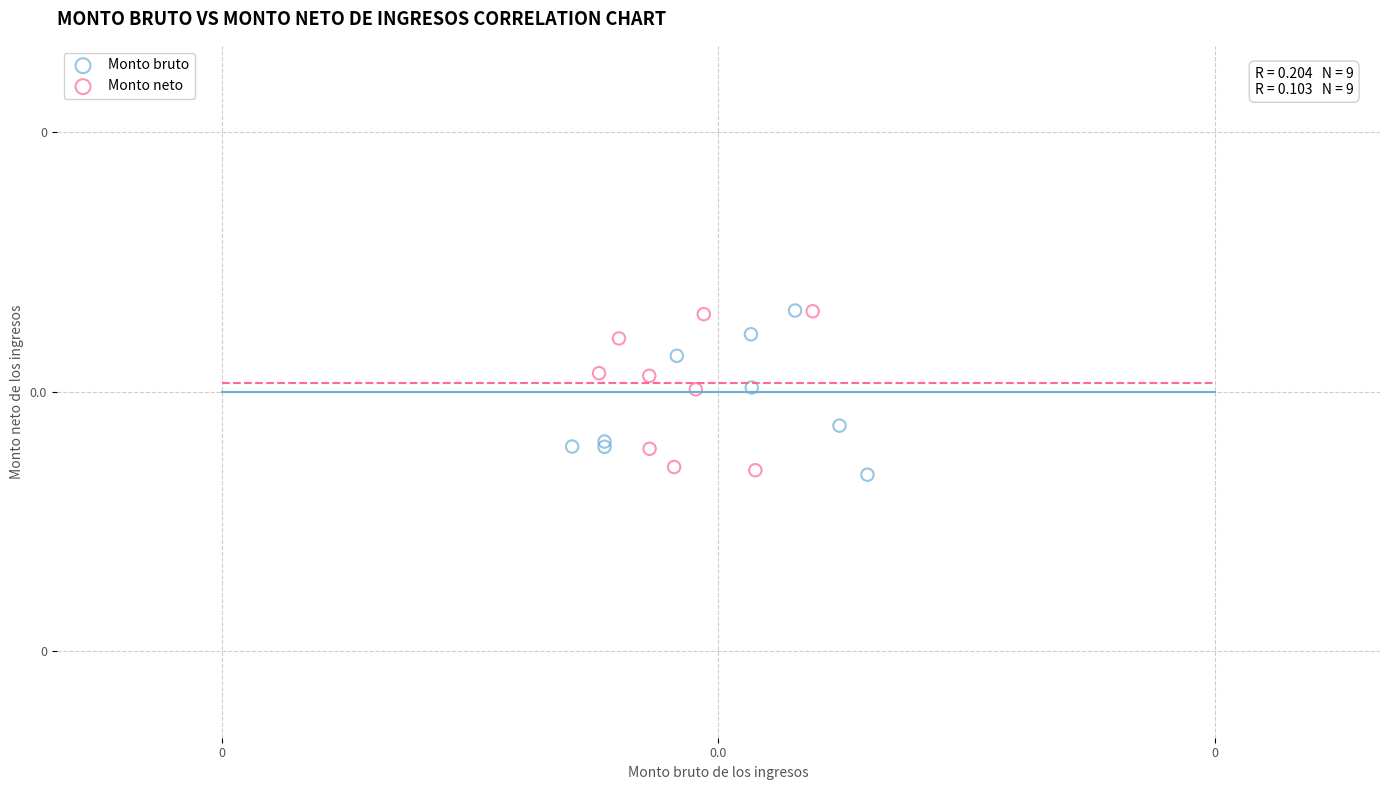

What are all the series names shown in the legend?

Monto bruto, Monto neto